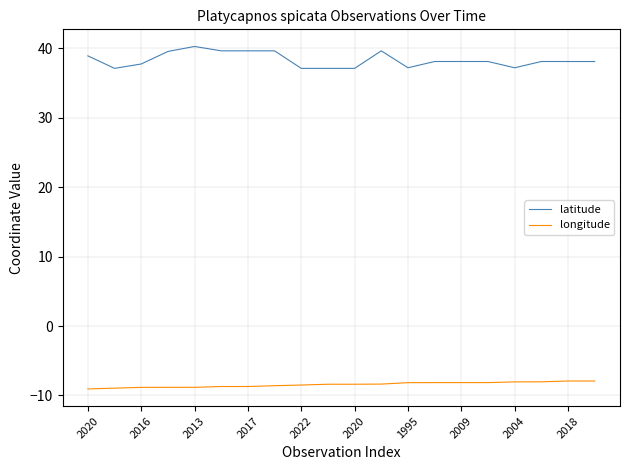

Rank the series by their maximum value, from highest to lowest.

latitude, longitude